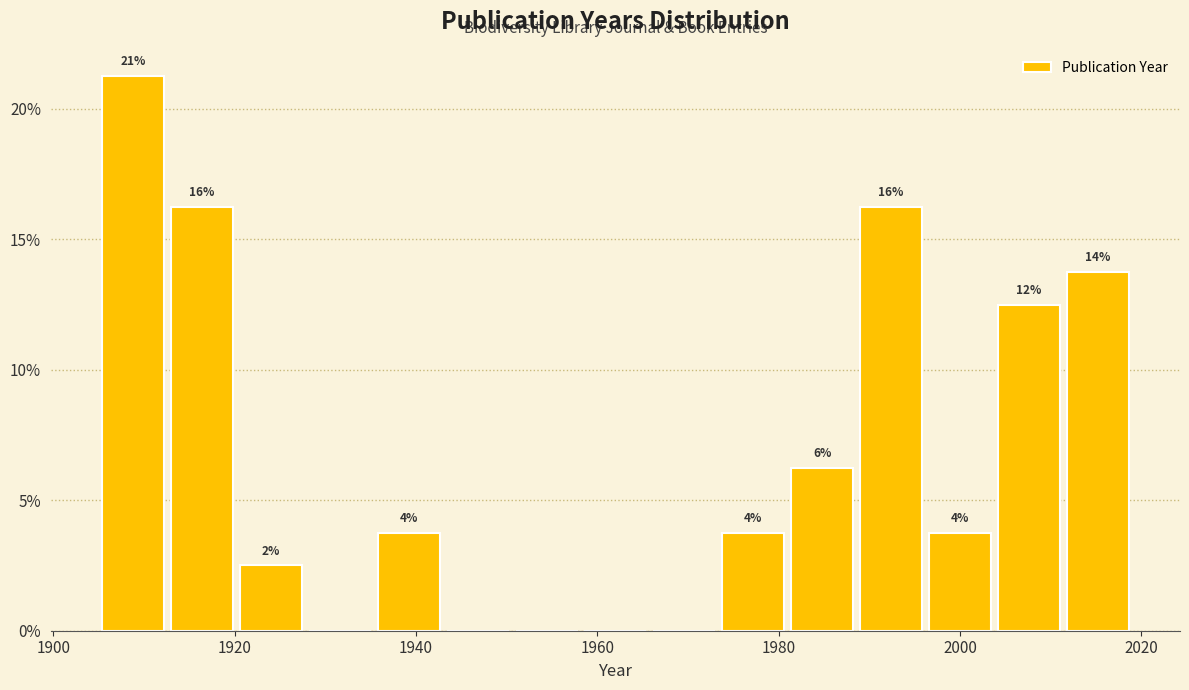

Read against the x-axis, roughly where is the centre of the tallest bar?

1908